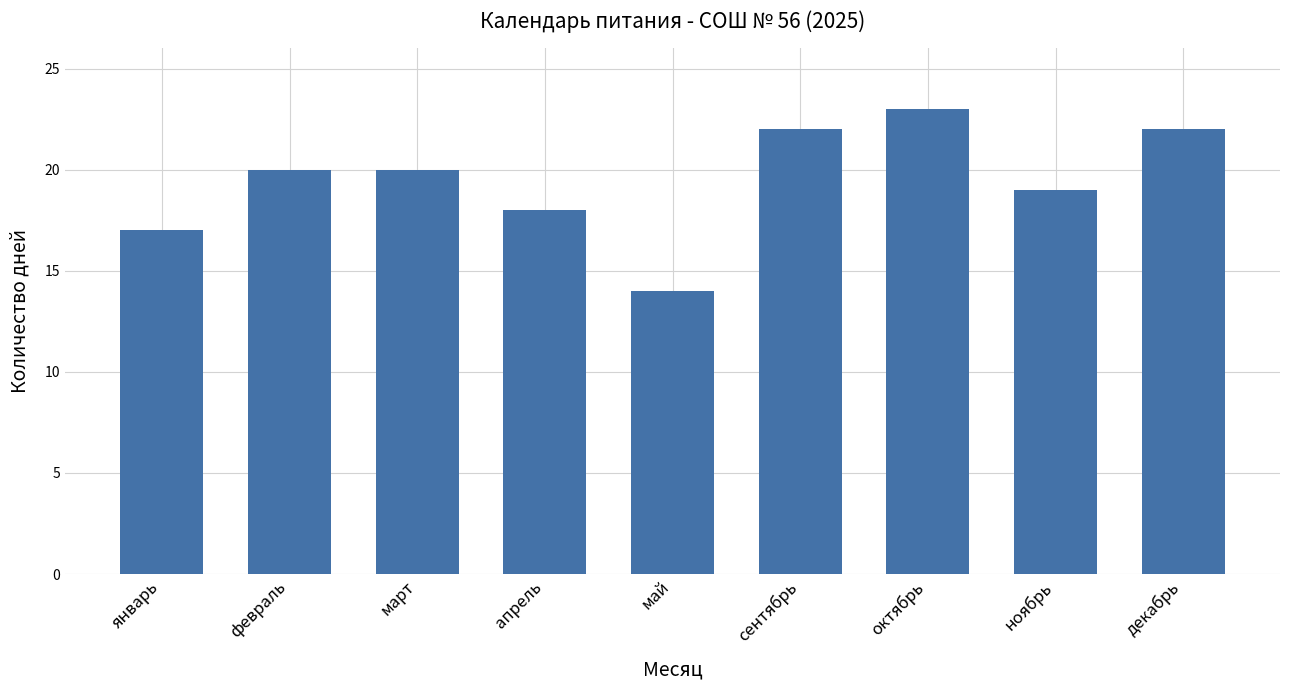

What is the average value?

19